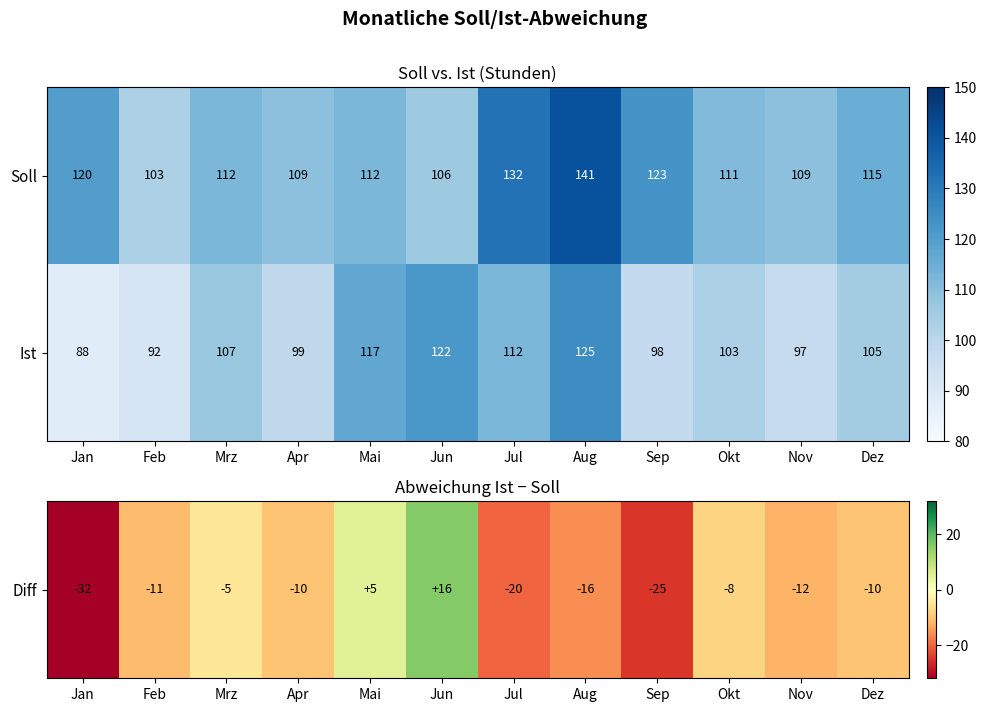

Which series has the largest total across all categories?

Soll